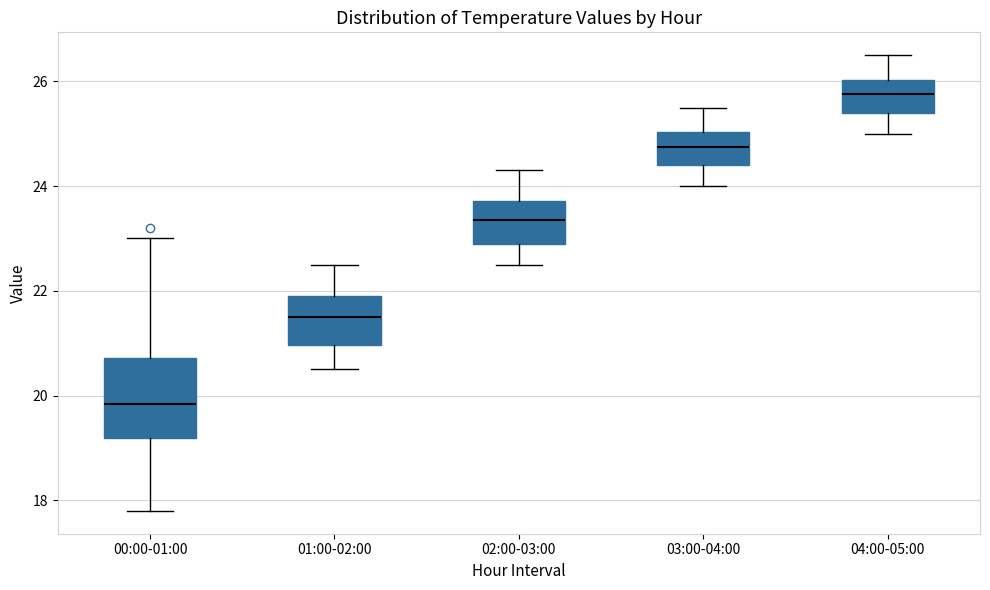

Comparing the boxes themselves (not the whiskers), which one is the tallest?

00:00-01:00